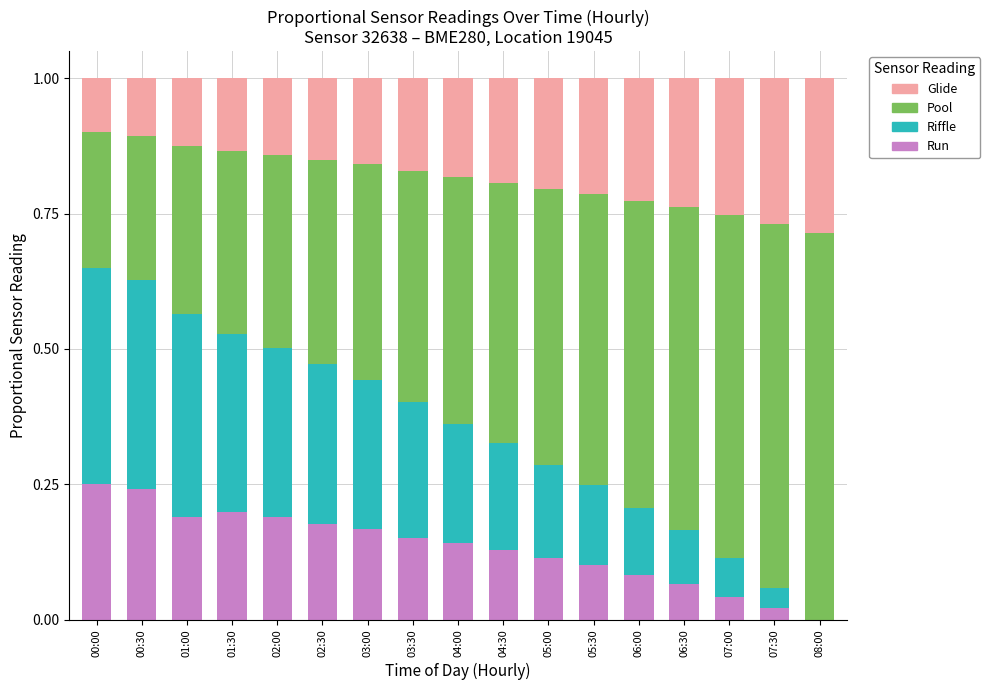

What is the total value across all series at 05:00?

1.0